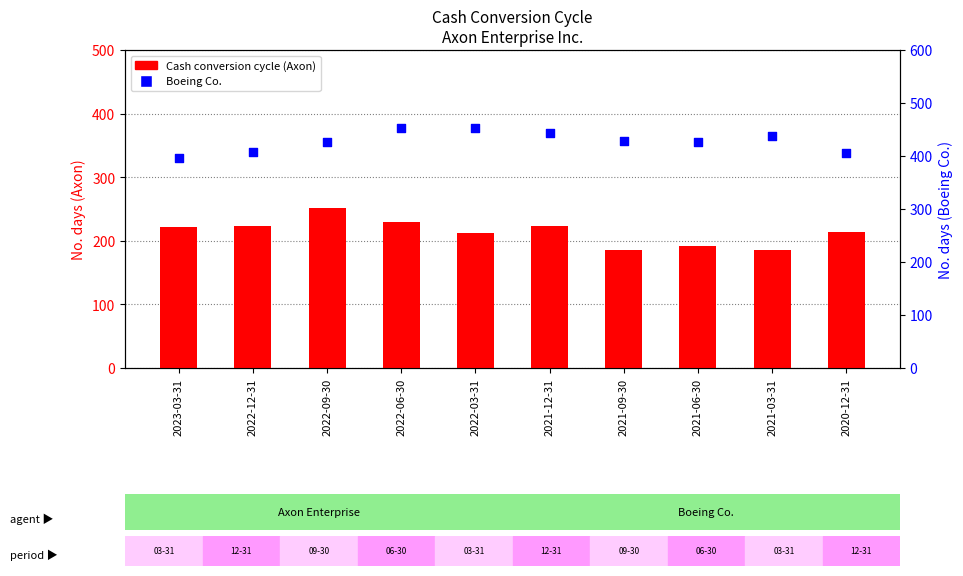

Which series has the largest total across all categories?

Boeing Co.